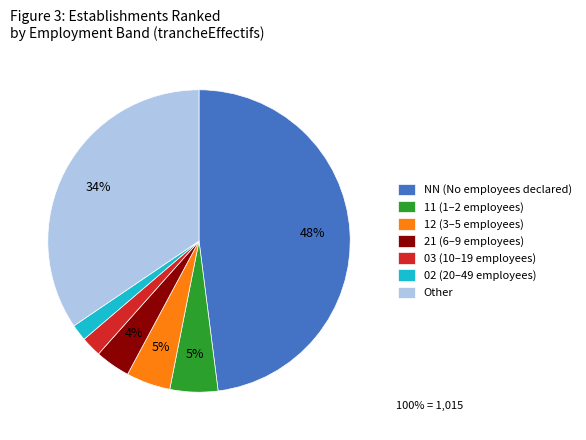

How many segments does this pie chart have?

7